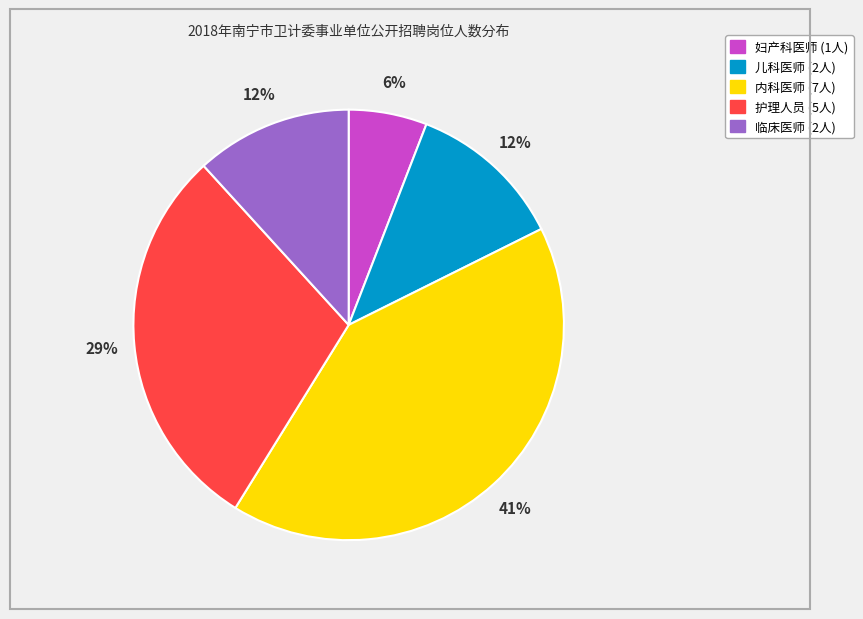

True or false: 妇产科医师 accounts for 12% of the total.

False